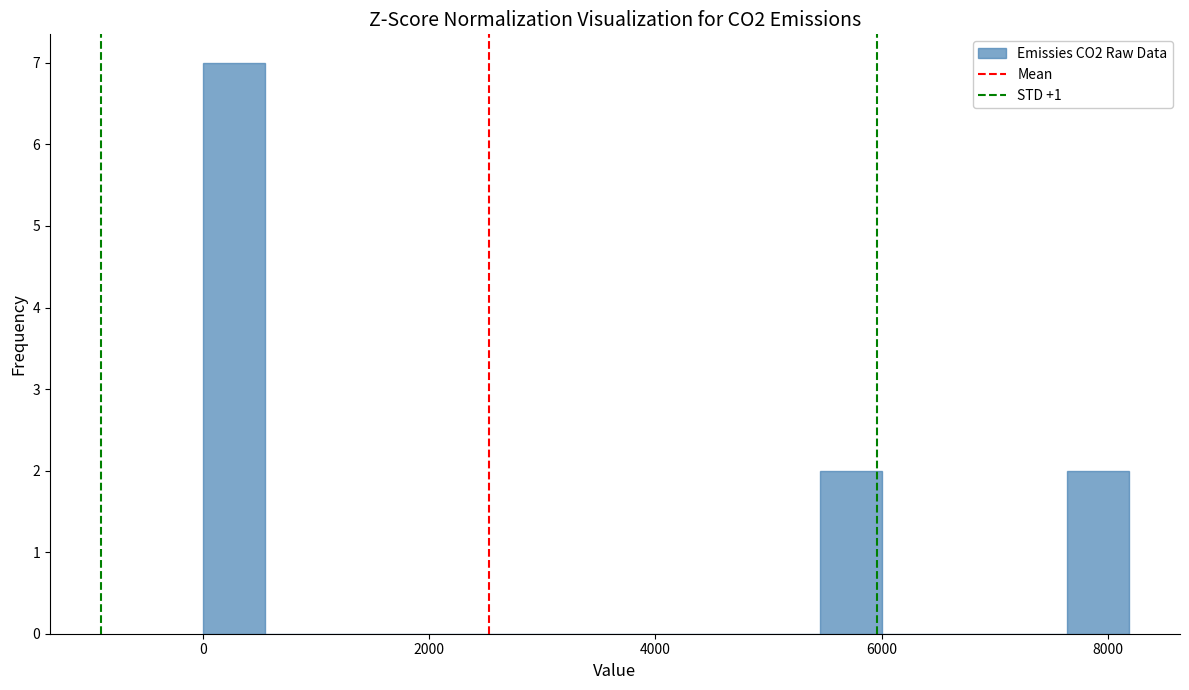

Around what value on the x-axis is the tallest bar? Give the approximate position of its centre, as read against the axis.

200